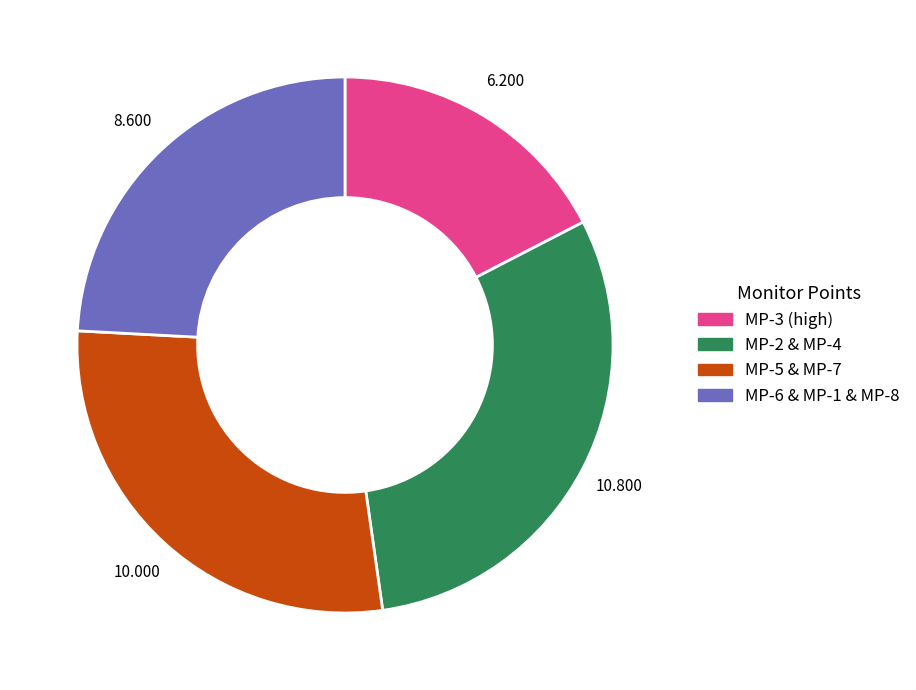

Is there any slice that represents more than half of the pie?

No